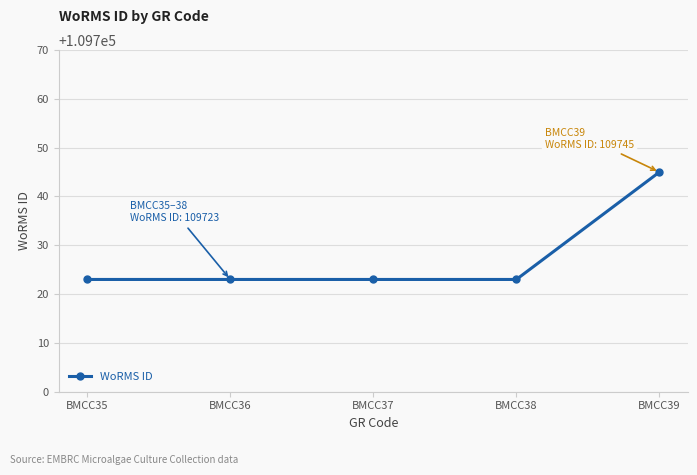

What is the value of the 4th point from the left?

109723